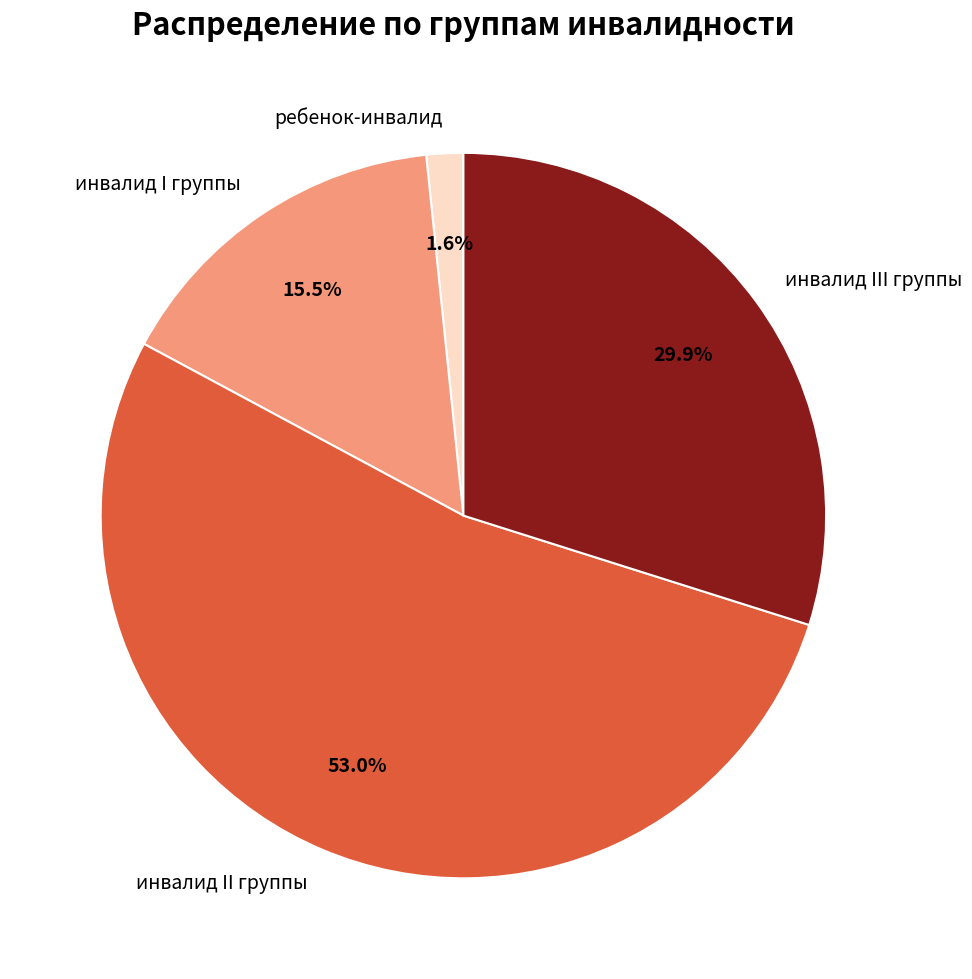

To the nearest percent, what percentage of the pie is инвалид II группы?

53%